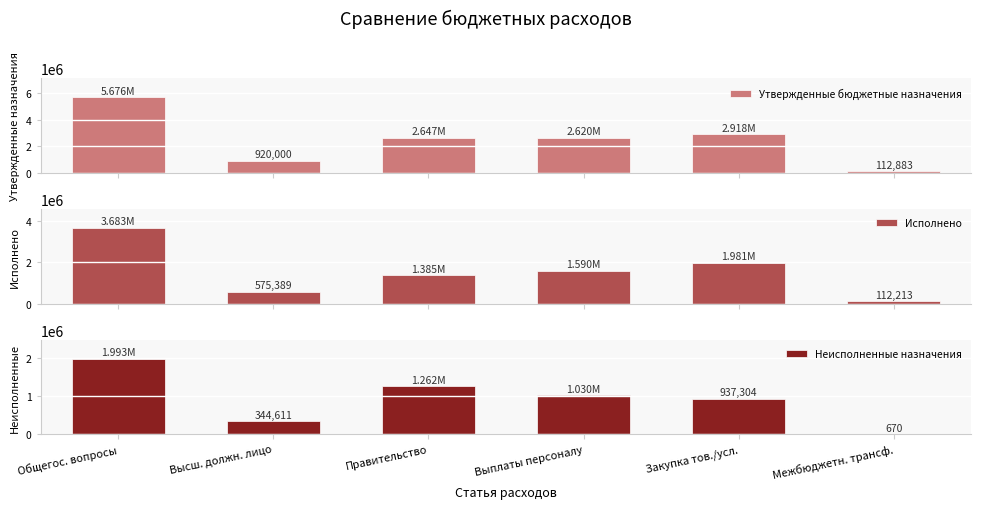

What is the label of the 5th bar from the right?

Высш. должн. лицо